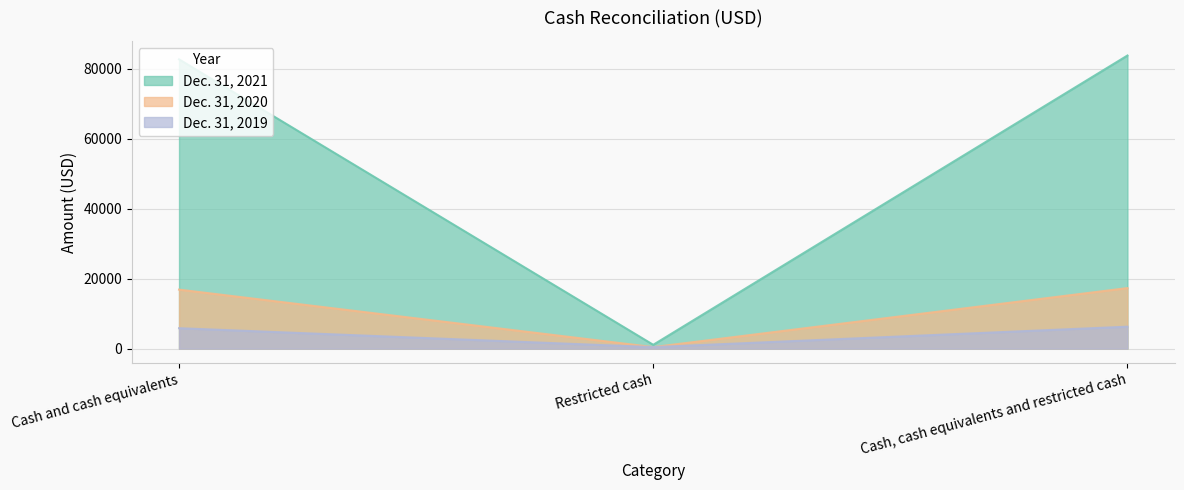

True or false: Dec. 31, 2019 has a value of 5837 at Cash and cash equivalents.

True